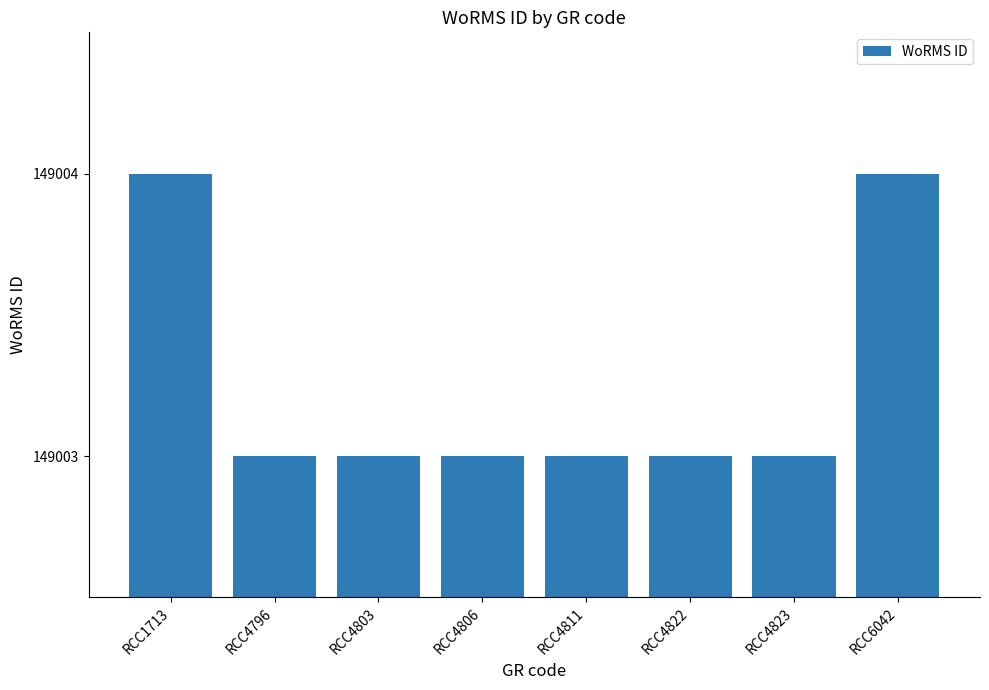

Are the bars horizontal?

No